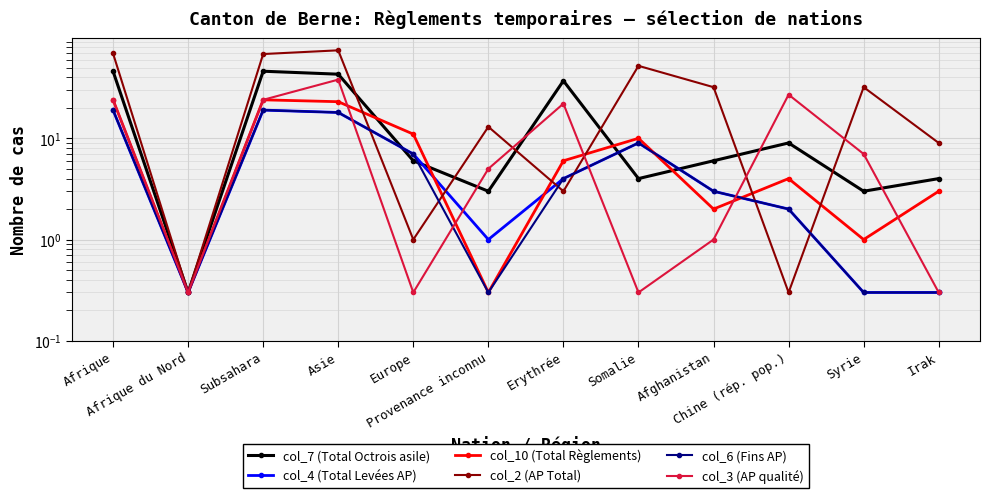

How many interior local valleys does the col_6 (Fins AP) series have?

2